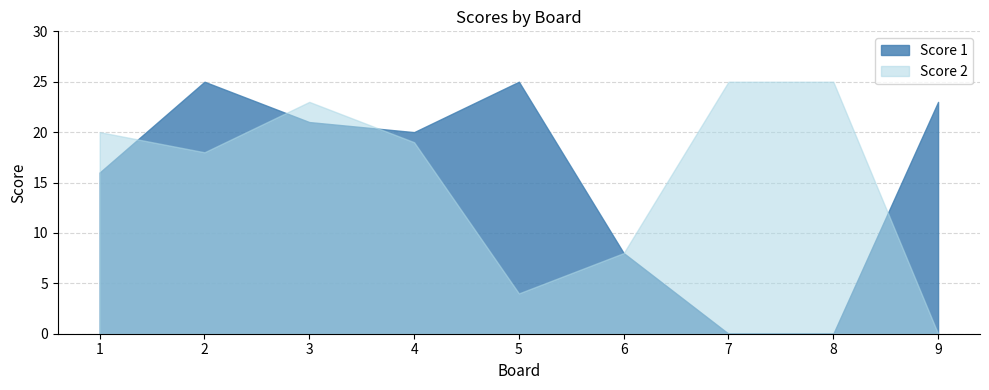

What is the value of the Score 1 point at the 5th from the left?

25